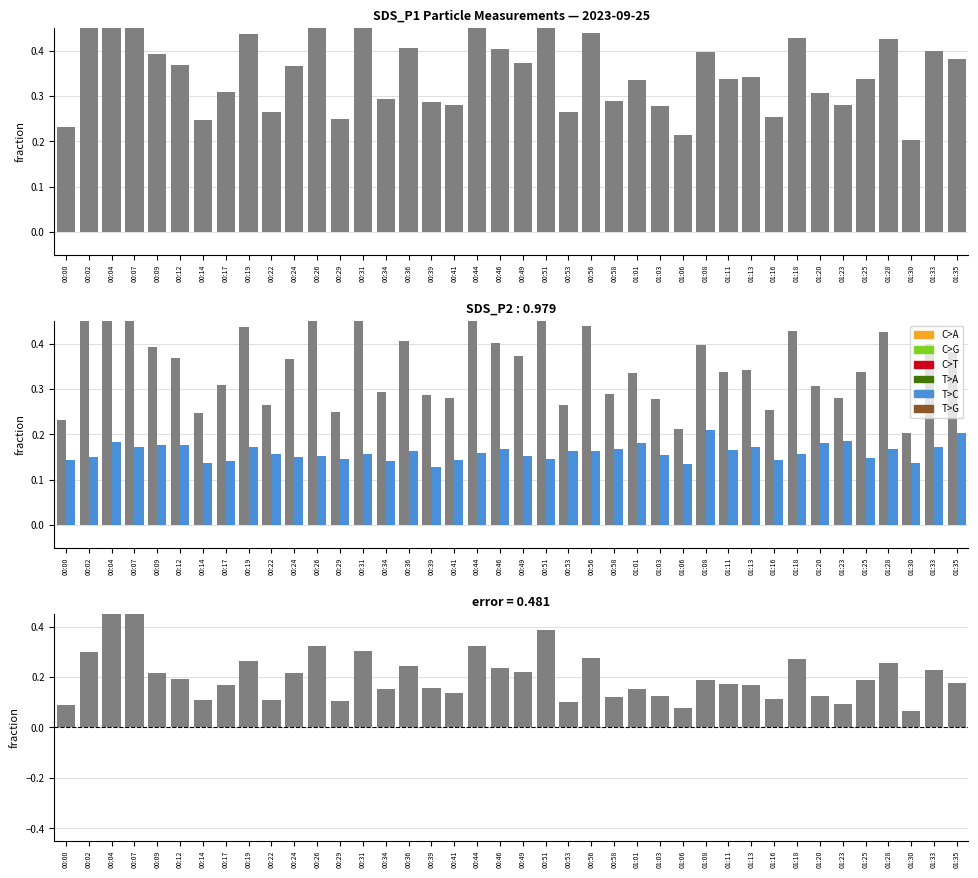

Reading right to left, what are all the values shown in this chart?

SDS_P1: 0.4	0.4	0.2	0.4	0.3	0.3	0.3	0.4	0.3	0.3	0.3	0.4	0.2	0.3	0.3	0.3	0.4	0.3	0.5	0.4	0.4	0.5	0.3	0.3	0.4	0.3	0.5	0.2	0.5	0.4	0.3	0.4	0.3	0.2	0.4	0.4	0.8	0.8	0.4	0.2
SDS_P2: 0.2	0.2	0.1	0.2	0.1	0.2	0.2	0.2	0.1	0.2	0.2	0.2	0.1	0.2	0.2	0.2	0.2	0.2	0.1	0.2	0.2	0.2	0.1	0.1	0.2	0.1	0.2	0.1	0.2	0.2	0.2	0.2	0.1	0.1	0.2	0.2	0.2	0.2	0.2	0.1
SDS_P1 - SDS_P2: 0.2	0.2	0.1	0.3	0.2	0.1	0.1	0.3	0.1	0.2	0.2	0.2	0.1	0.1	0.2	0.1	0.3	0.1	0.4	0.2	0.2	0.3	0.1	0.2	0.2	0.2	0.3	0.1	0.3	0.2	0.1	0.3	0.2	0.1	0.2	0.2	0.6	0.6	0.3	0.1